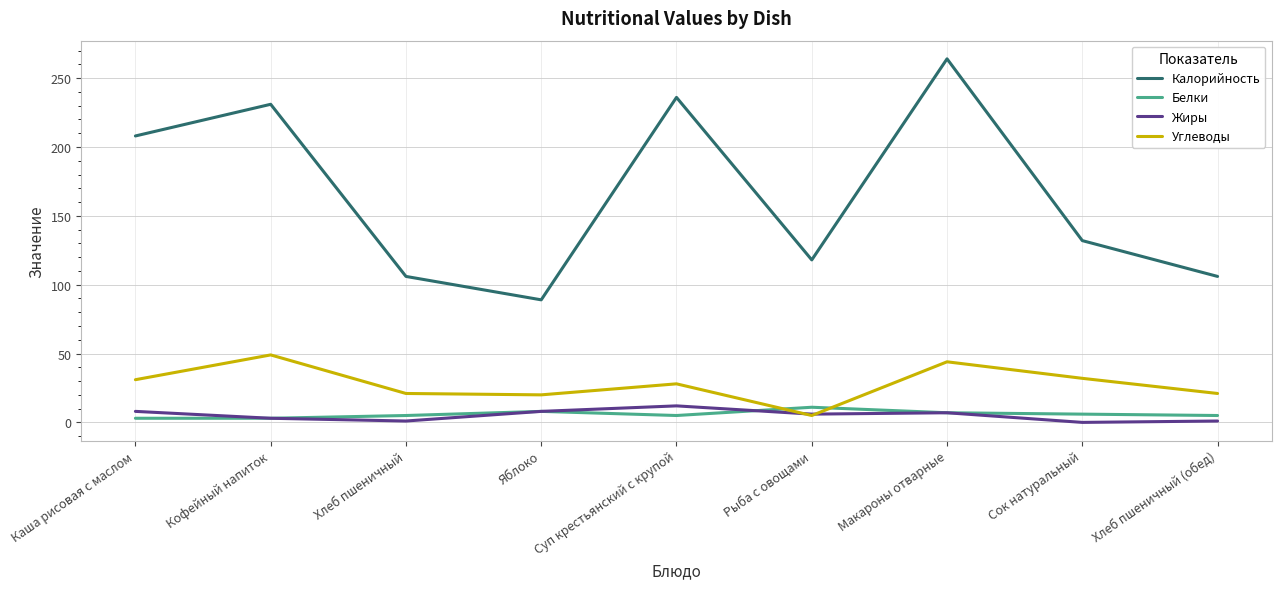

True or false: Калорийность and Жиры intersect in this chart.

False